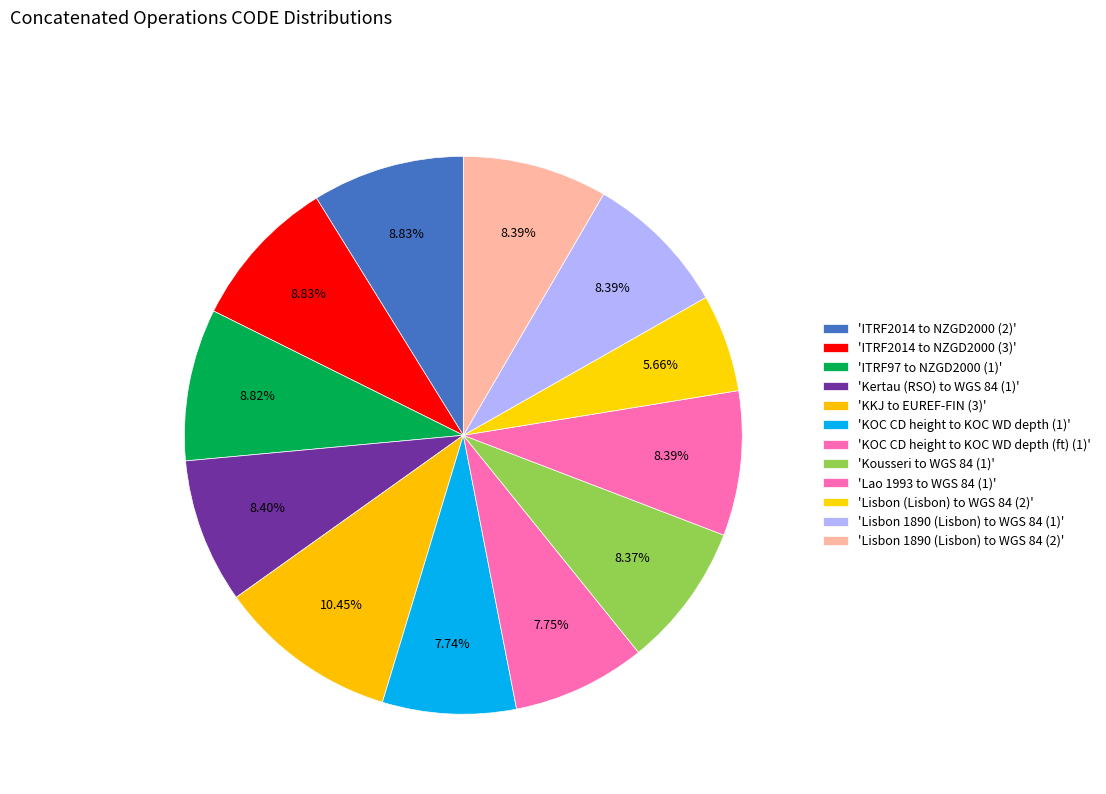

Count the number of slices in the pie.

12